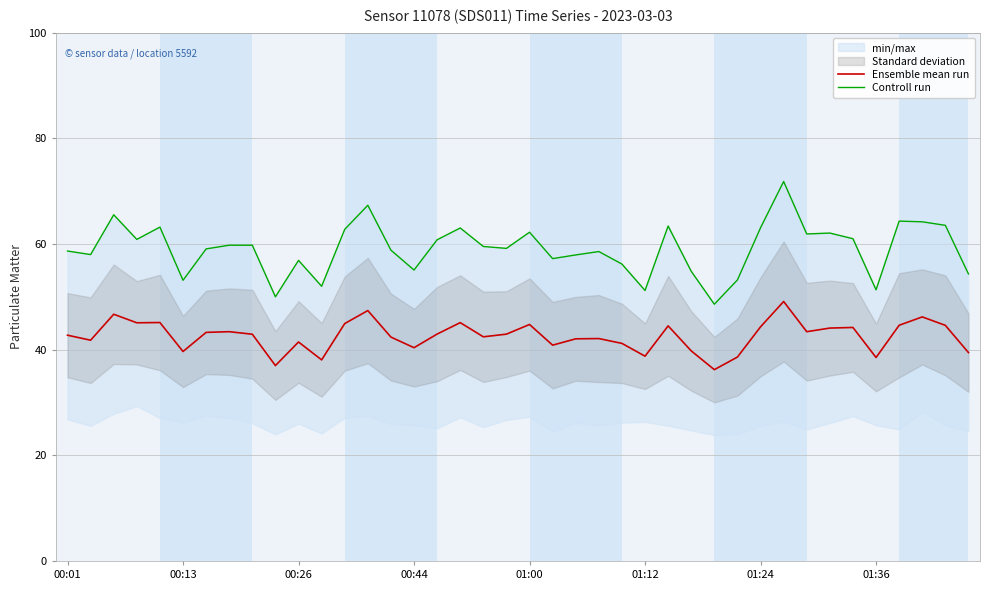

The Ensemble mean run series shows 8.4 at 00:44. True or false?

False